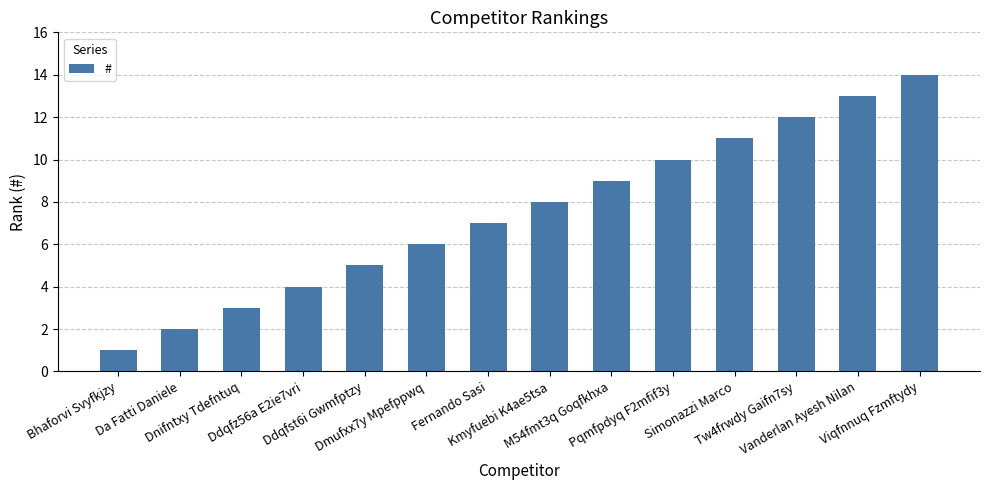

True or false: the data shows 7 at Tw4frwdy Gaifn7sy.

False